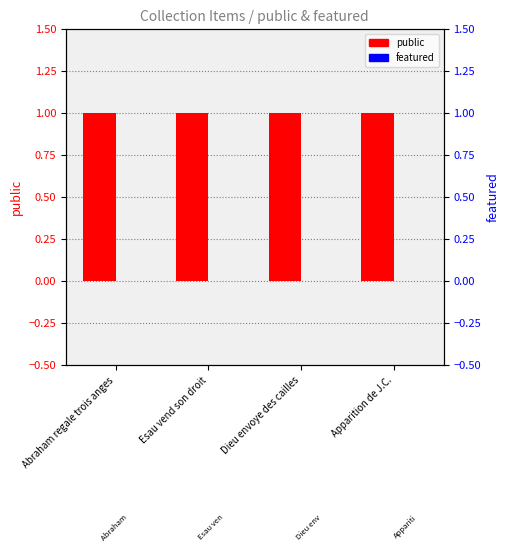

The value of featured at Abraham regale trois anges is 0. True or false?

True